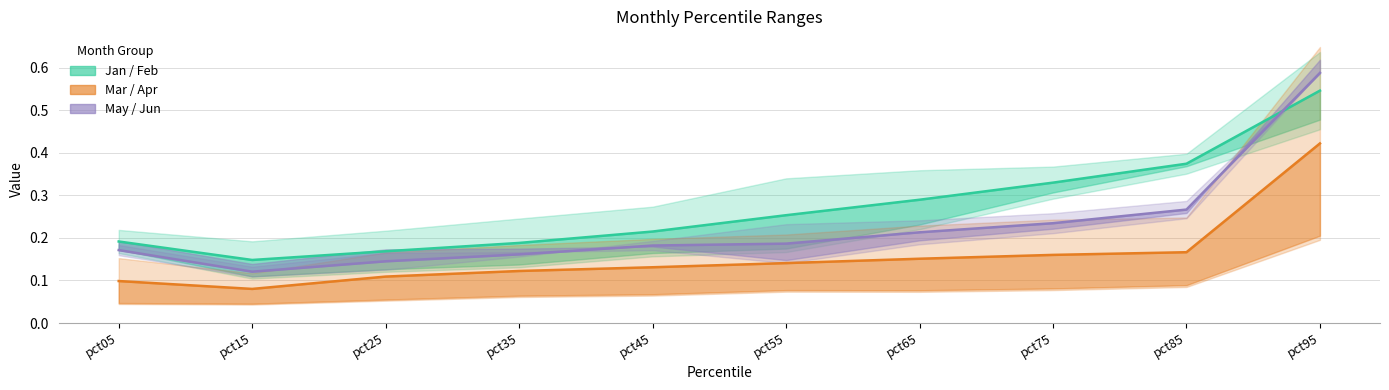

At which category does Jan reach its first local valley?

pct15